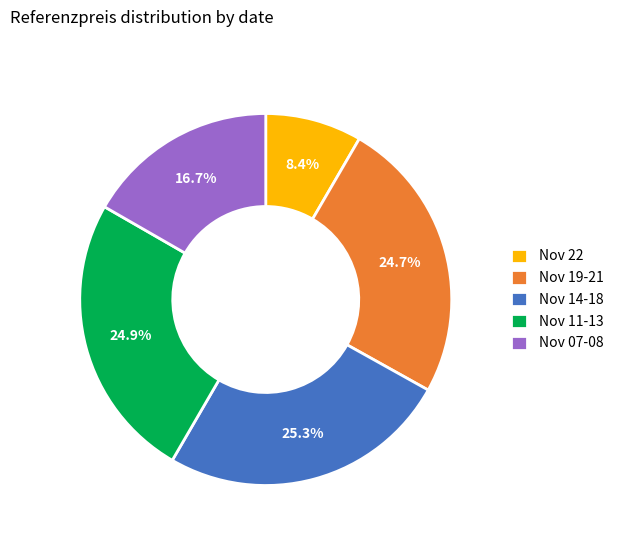

How many segments does this pie chart have?

5